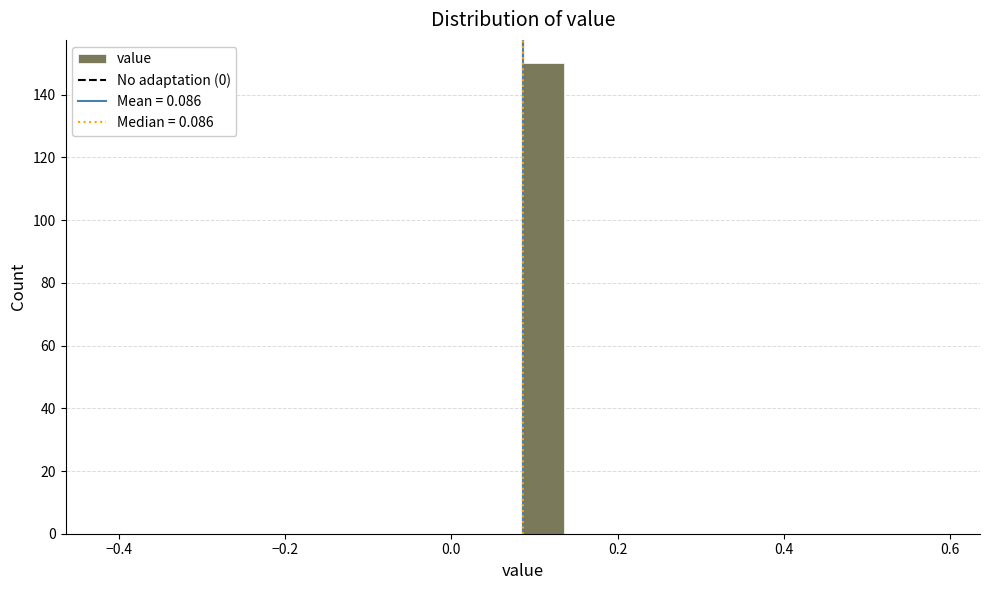

Around what value on the x-axis is the tallest bar? Give the approximate position of its centre, as read against the axis.

0.12